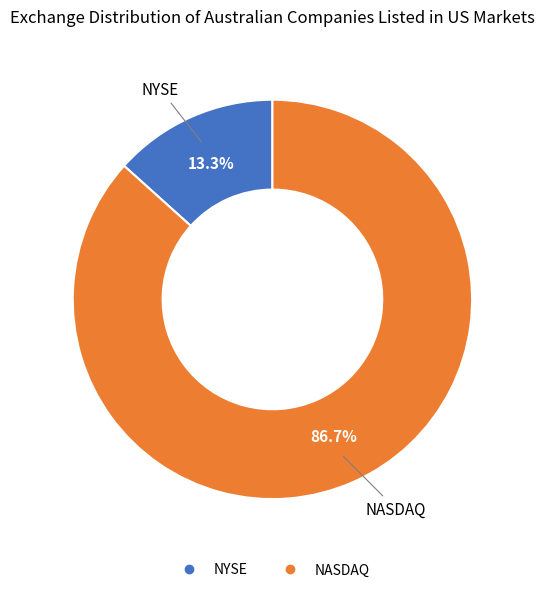

Combined, do NYSE and NASDAQ account for over 50%?

Yes